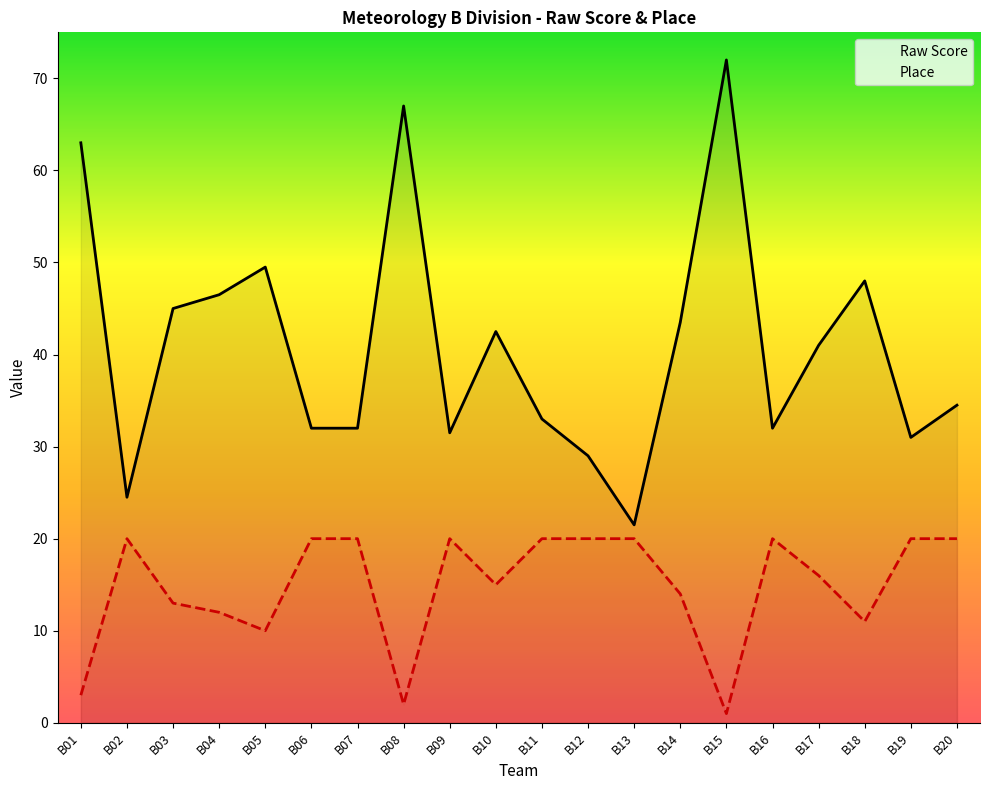

What is the sum of the Place values at B02 and B15?

21.0